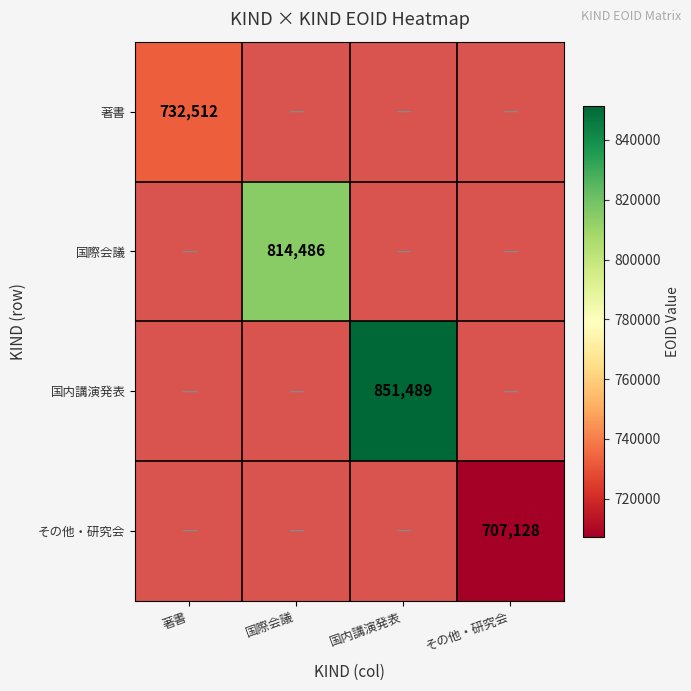

What is the greatest value displayed?

851489.0